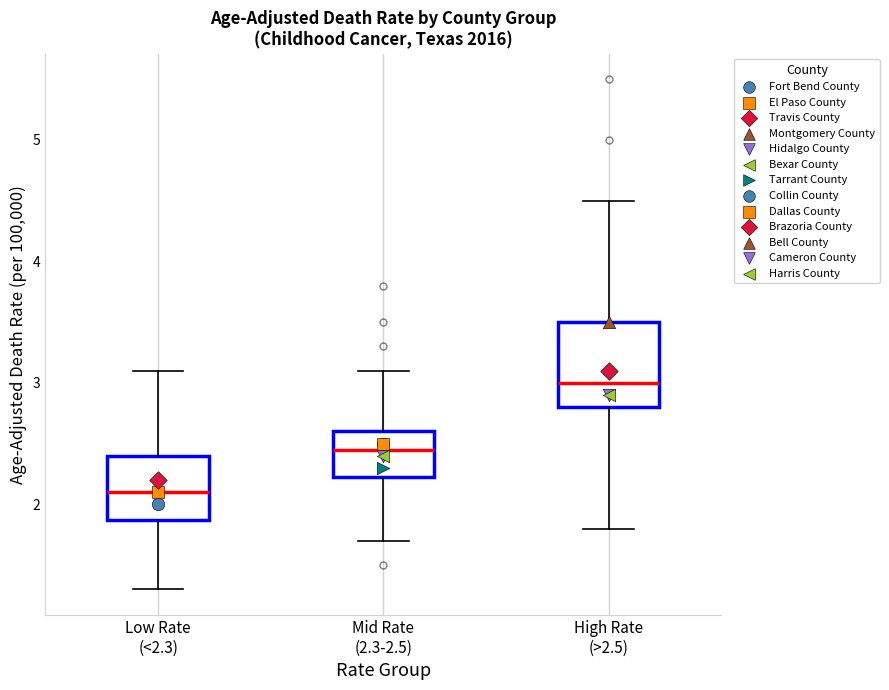

Reading left to right, read every box against the y-axis: the position of its median line, the range the box covers, and the ends of its whiskers. The values are not printed on the chart, so give them approximately, as read against the axis.

Low Rate (<2.3): median 2.1, box 1.9 to 2.4, whiskers 1.3 to 3.1
Mid Rate (2.3-2.5): median 2.5, box 2.2 to 2.6, whiskers 1.7 to 3.1
High Rate (>2.5): median 3.0, box 2.8 to 3.5, whiskers 1.8 to 4.5